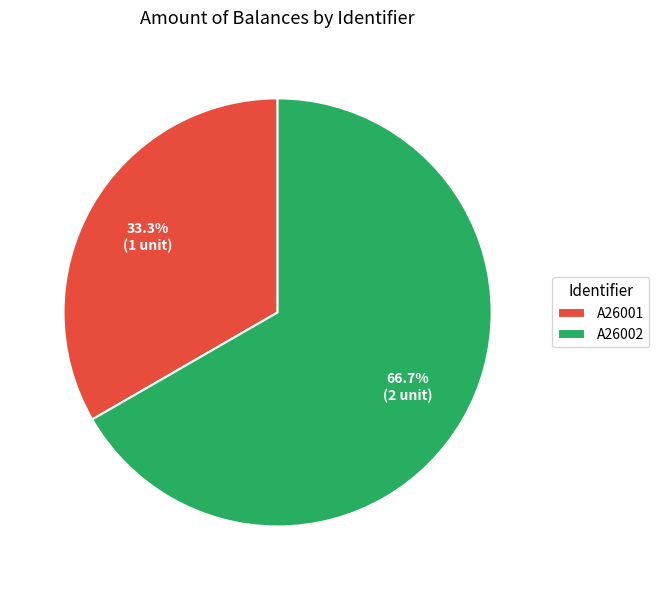

How many slices are in this pie chart?

2